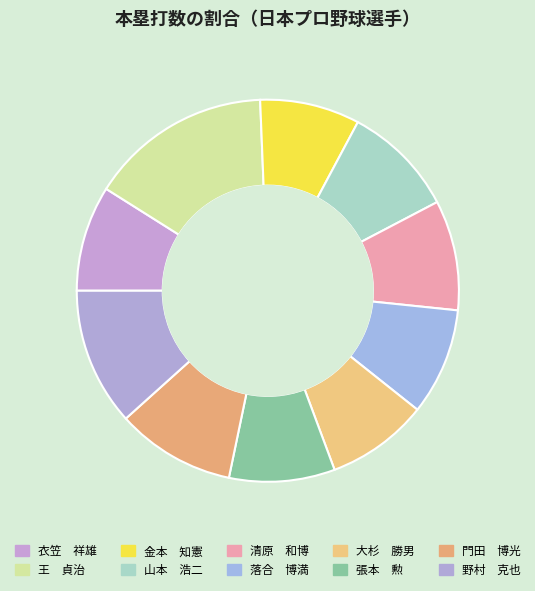

How many segments does this pie chart have?

10